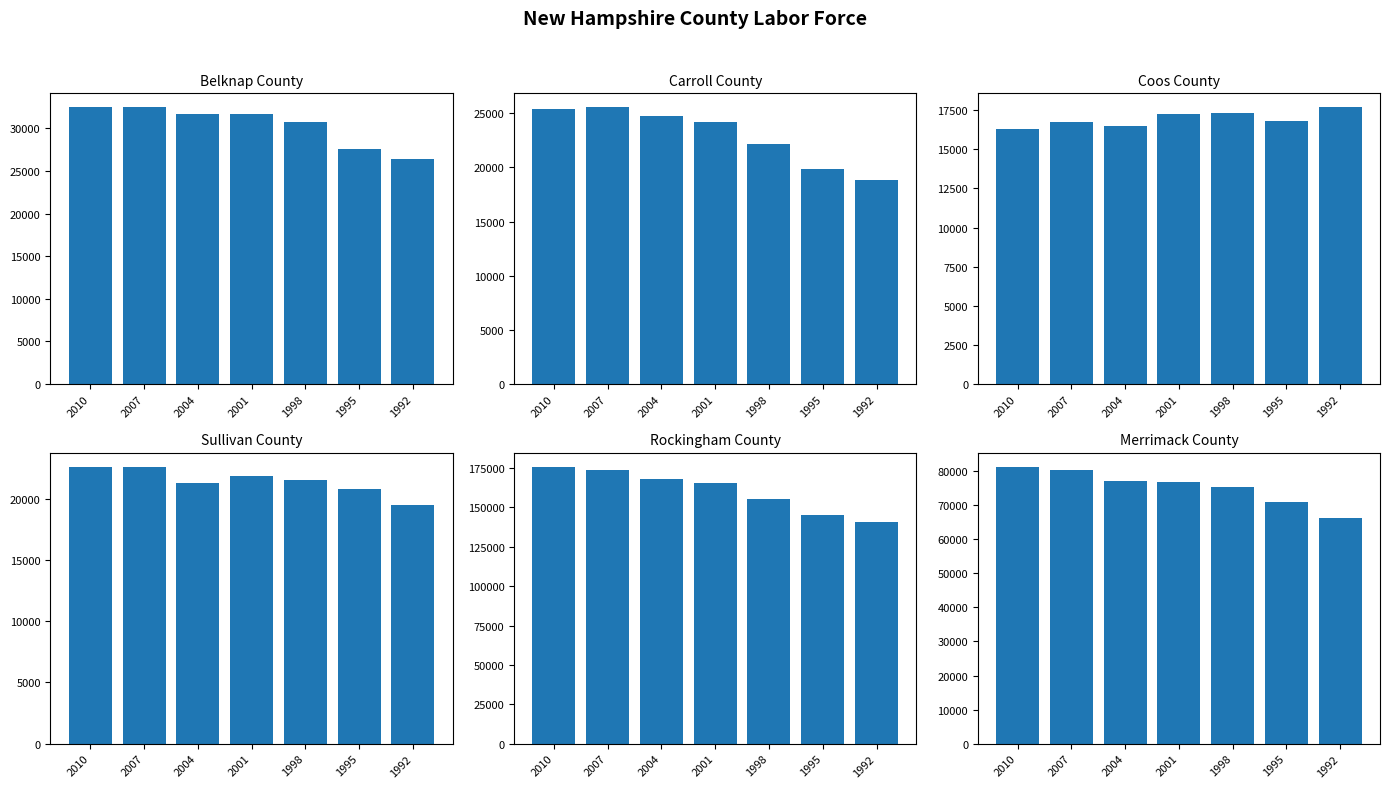

Which series changed the most between 2007 and 2001?

Rockingham County